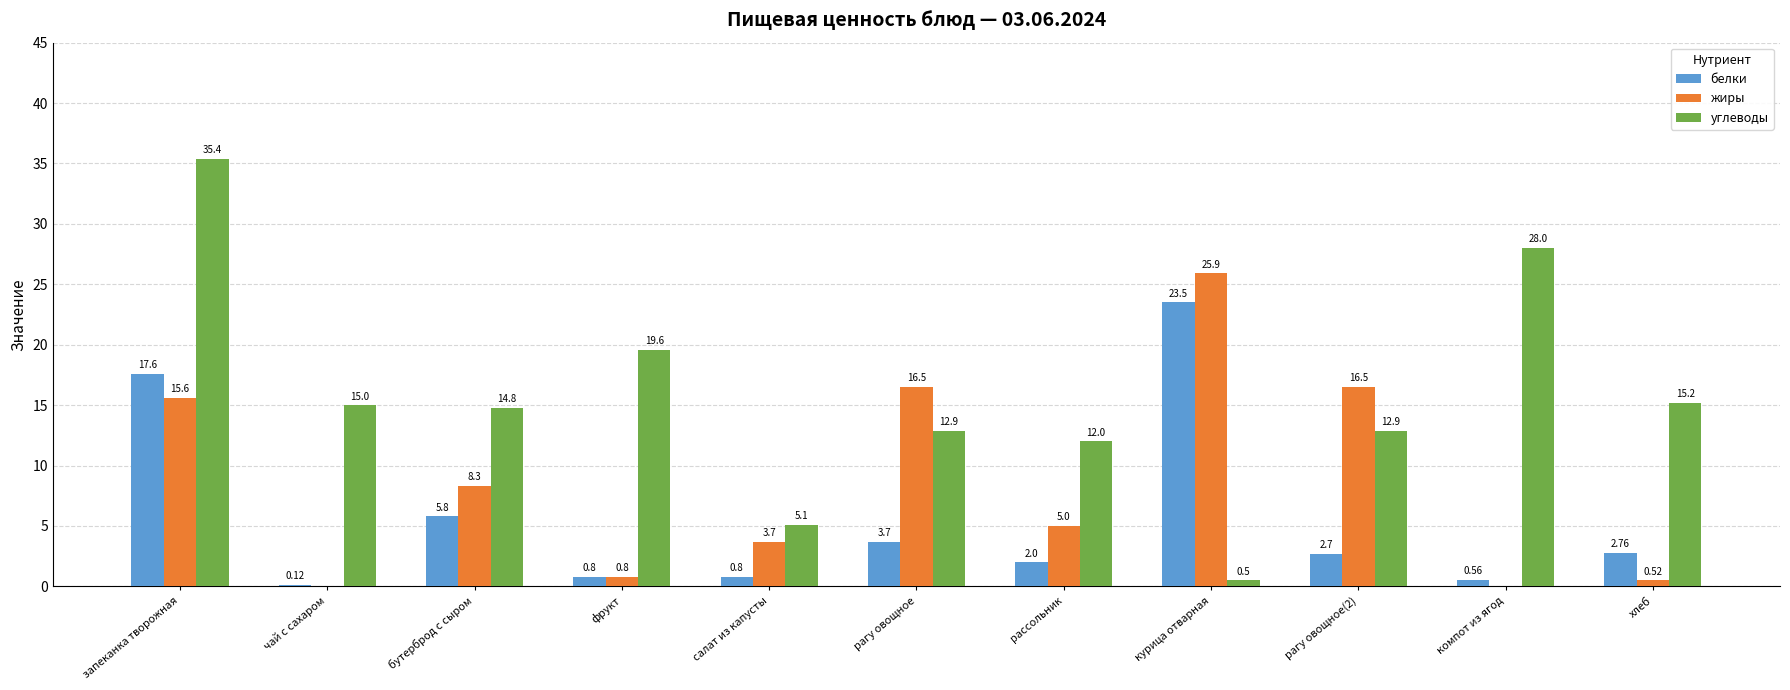

Which series has the widest spread of values?

углеводы